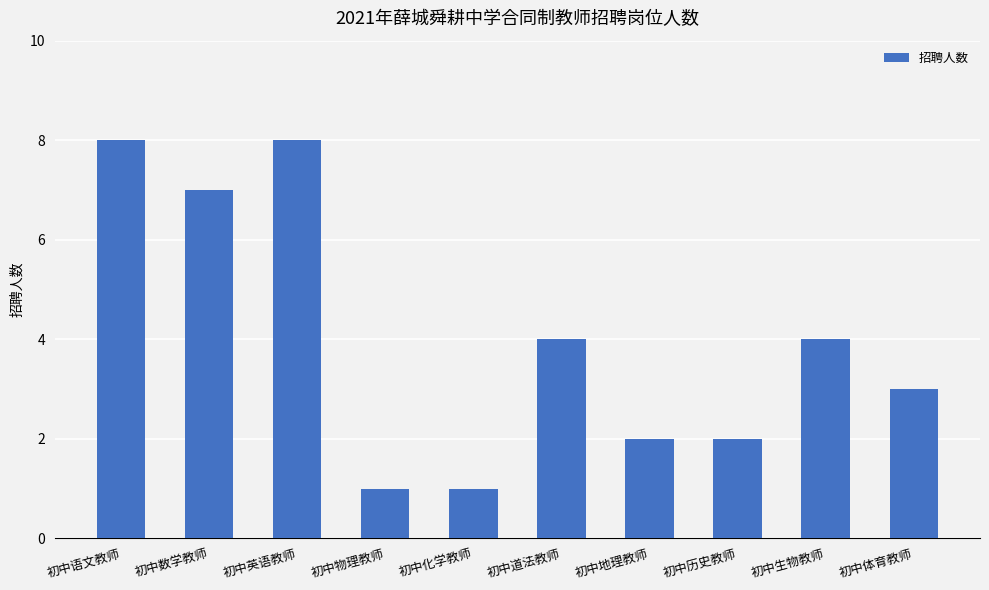

What is the approximate value at 初中数学教师?

7